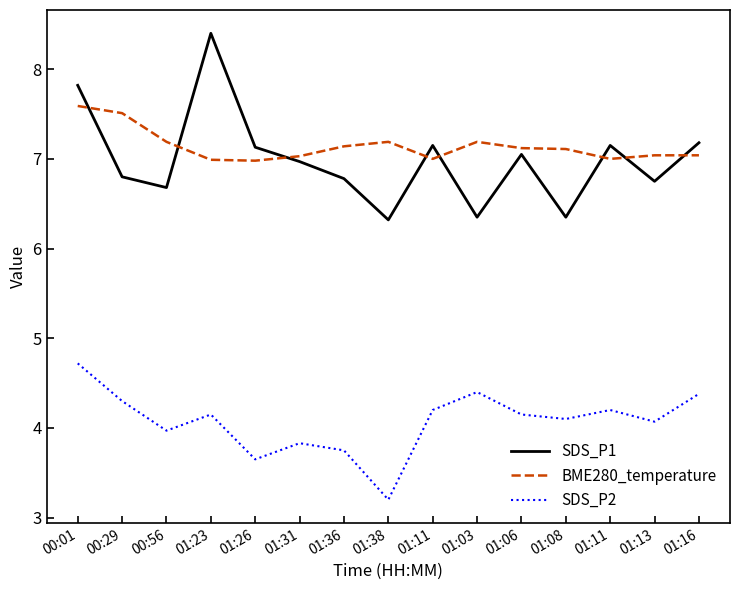

Is the value of BME280_temperature at 01:23 greater than the value of SDS_P2 at 00:01?

Yes